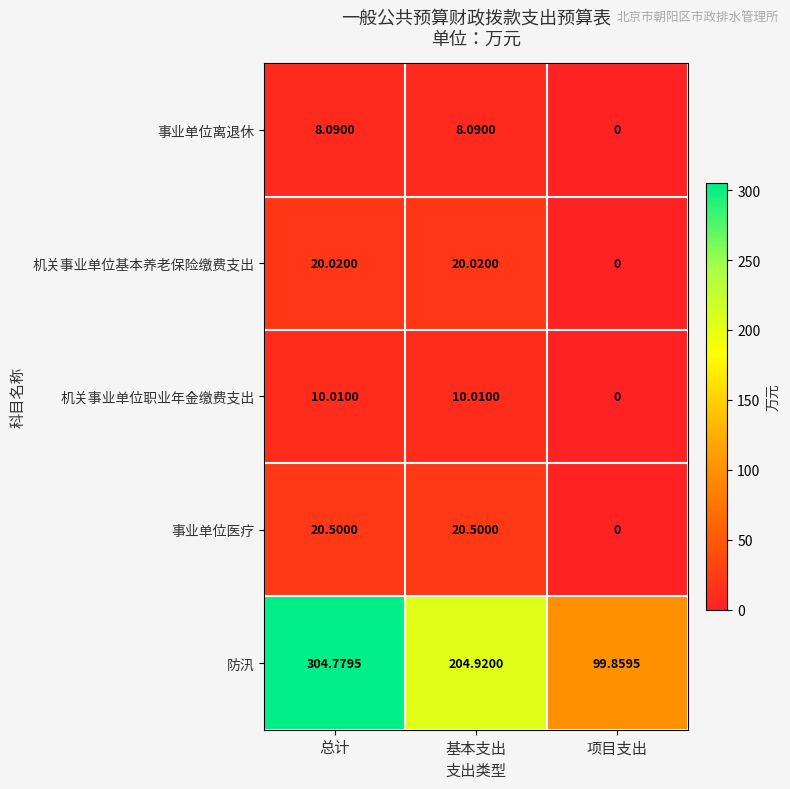

Which series has the largest total across all categories?

防汛